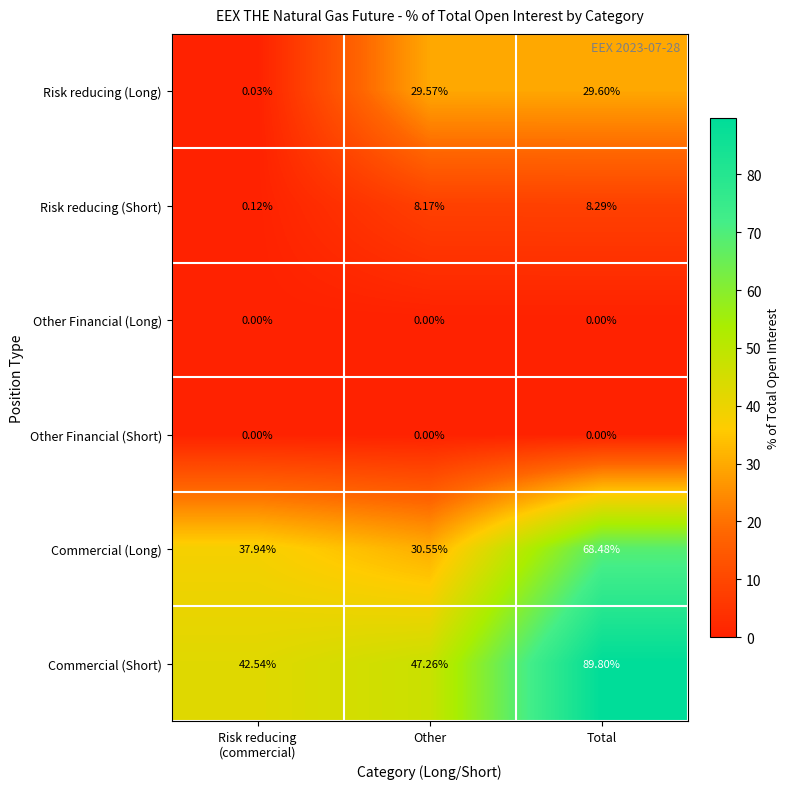

Is the value of Risk reducing (Long) at Other greater than the value of Other Financial (Long) at Other?

Yes